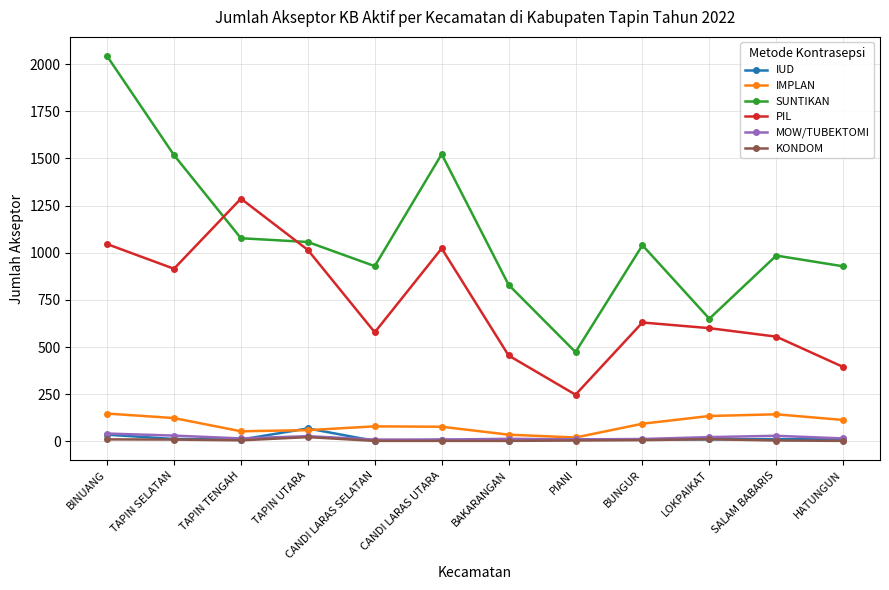

True or false: MOW/TUBEKTOMI and SUNTIKAN cross at least once.

False